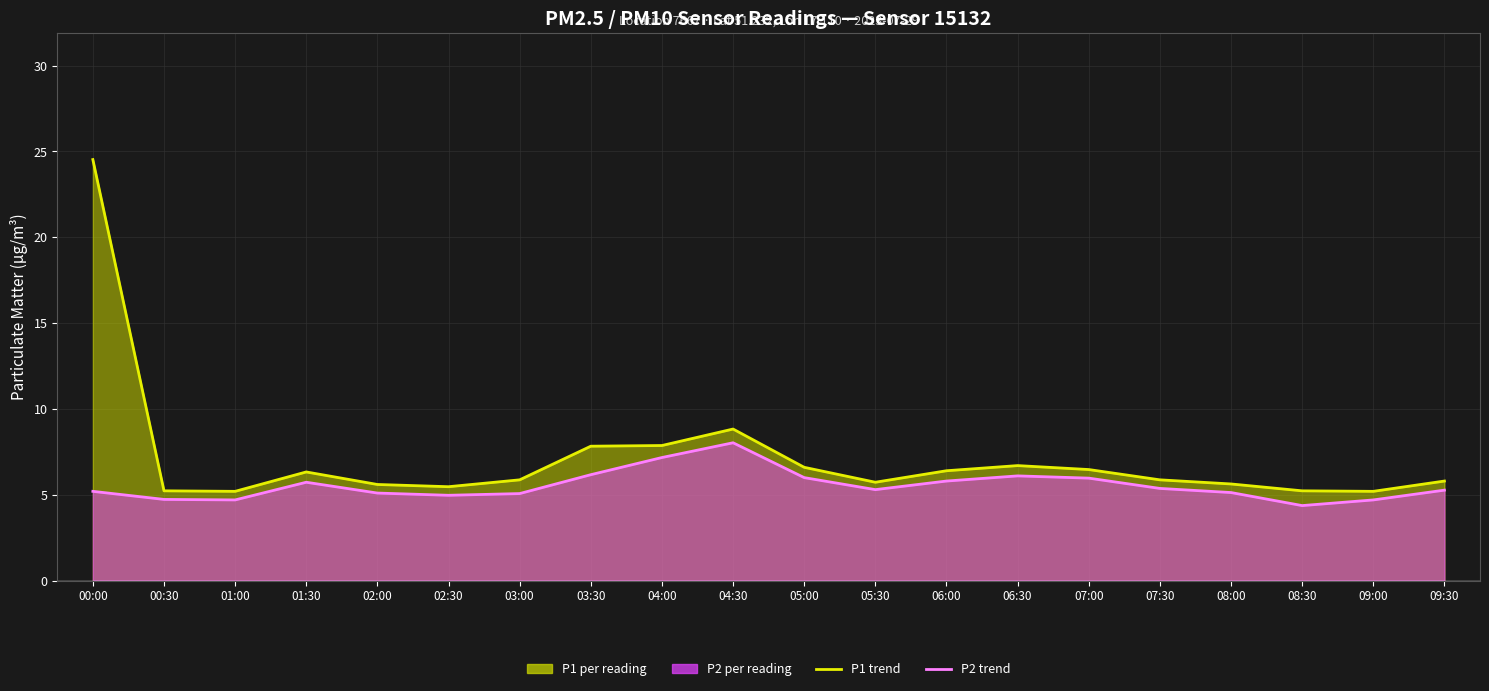

What is the difference between the highest and lowest values at 04:00?

0.7